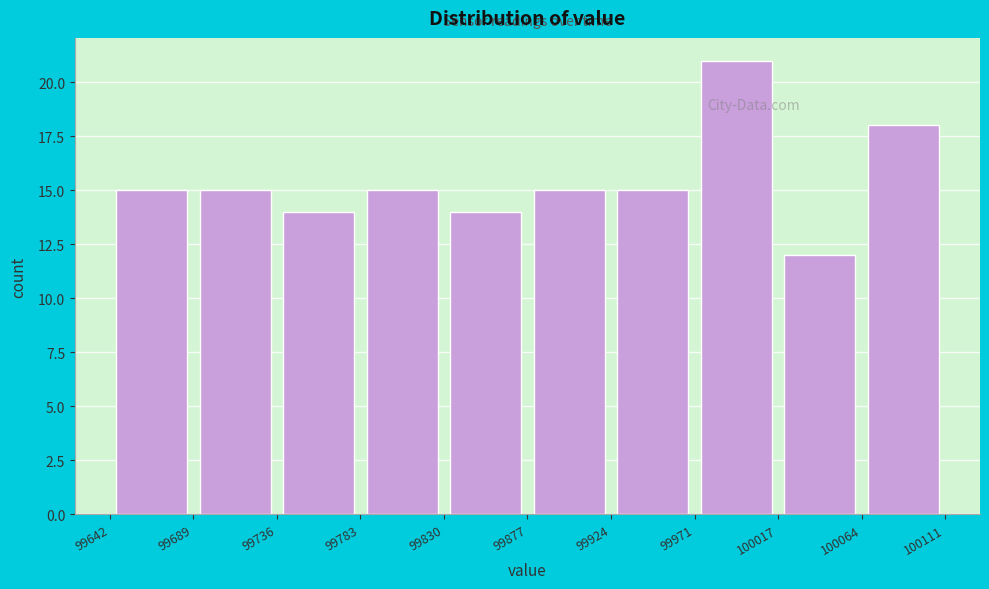

Which range on the x-axis has the tallest bar?

99971 to 100017